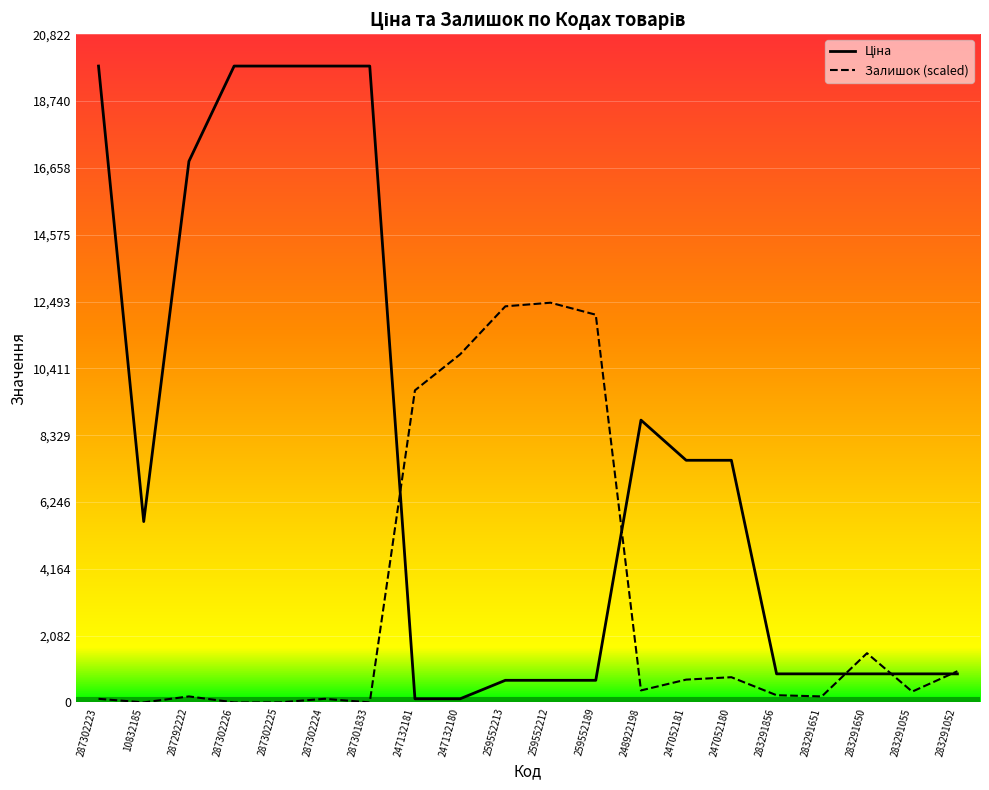

How many lines are shown in the chart?

2